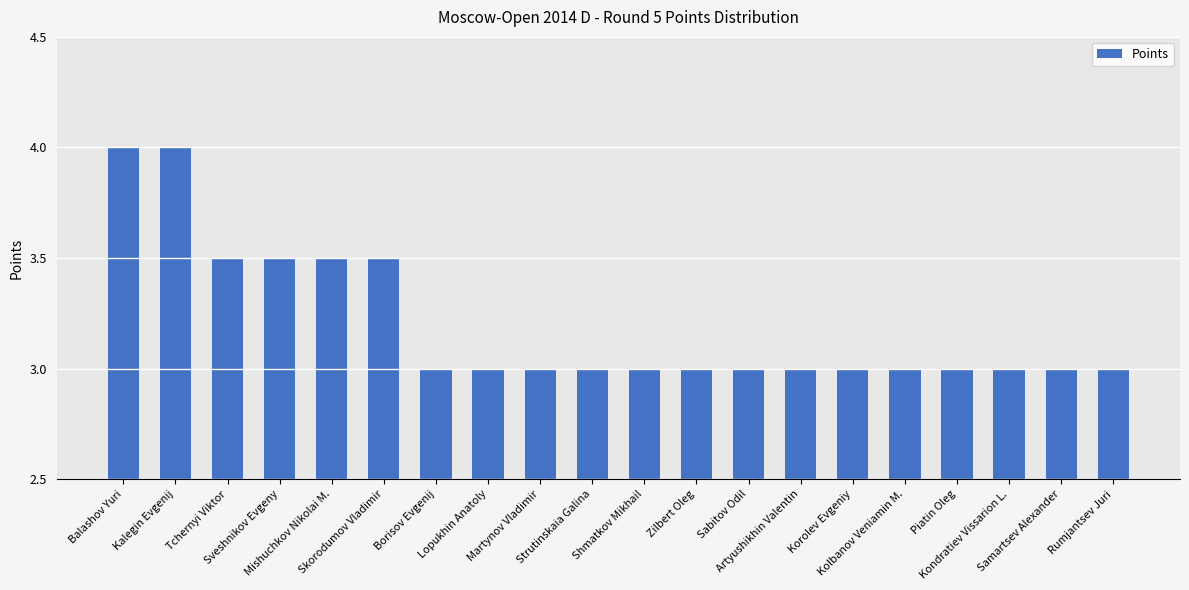

How many bars are there in total?

20